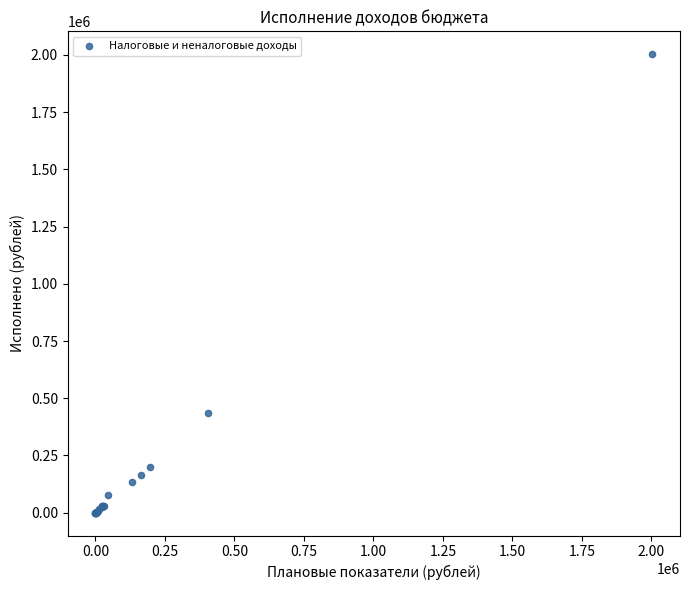

What Y value in the scatter plot is closest to 1001633?

434785.2